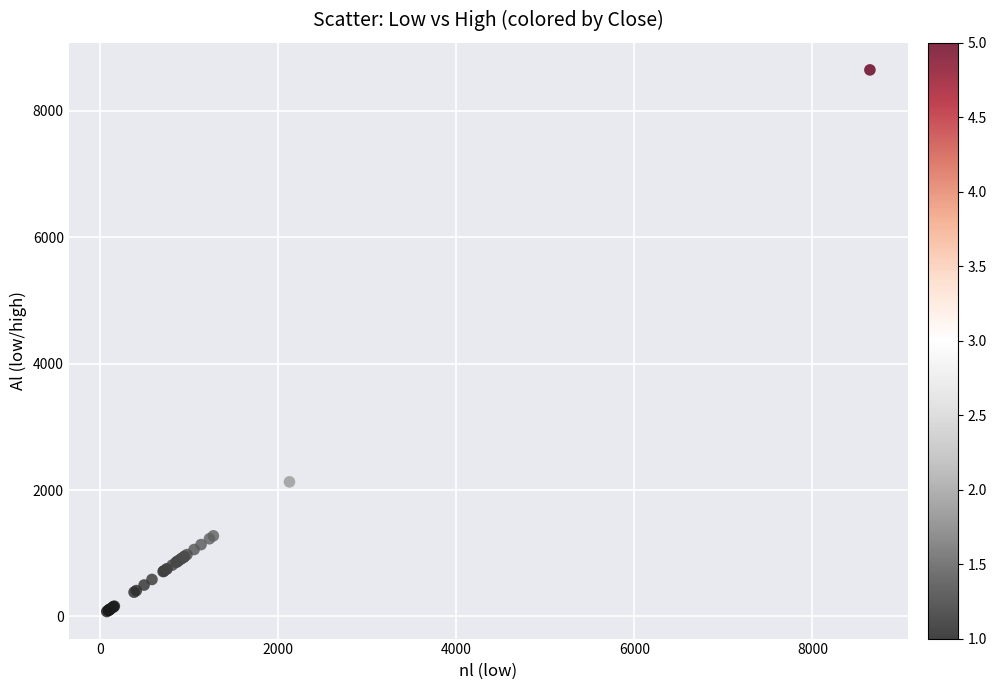

What Y value in the scatter plot is closest to 4361?

2129.2